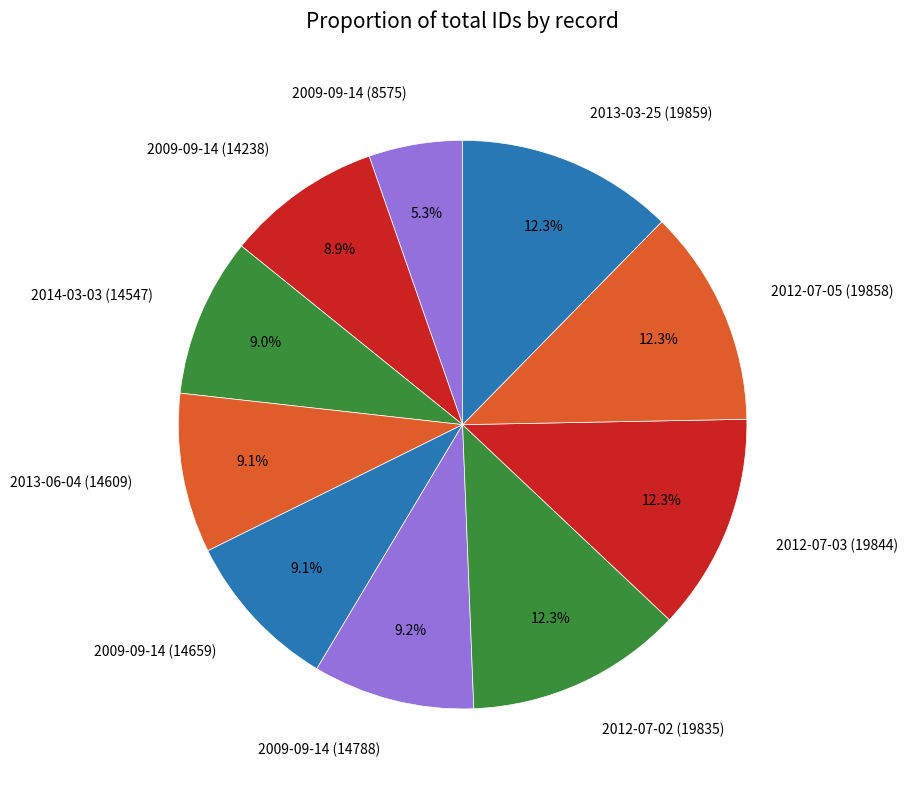

How many segments does this pie chart have?

10